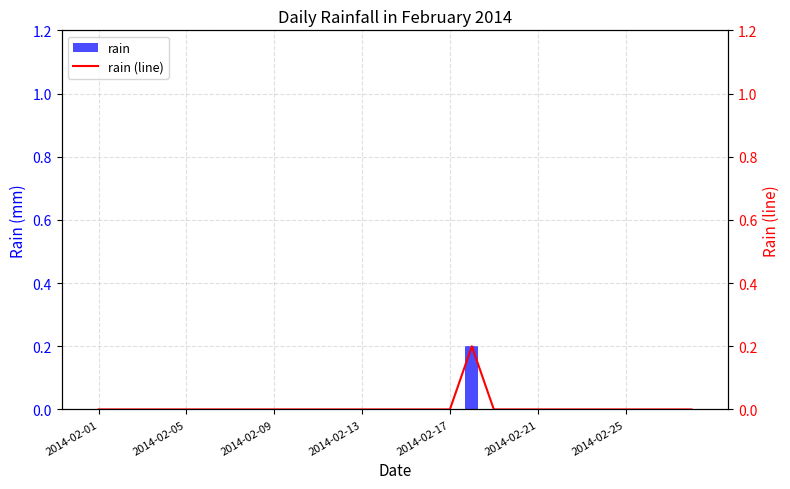

Which series has the largest total across all categories?

rain